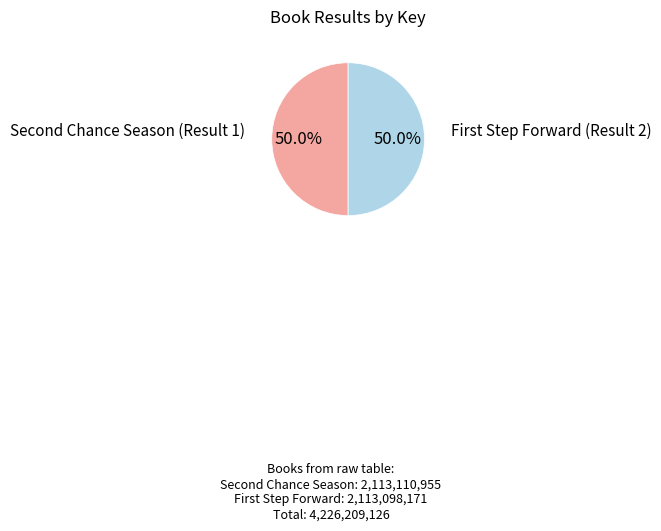

What is the majority slice?

Second Chance Season (Result 1)